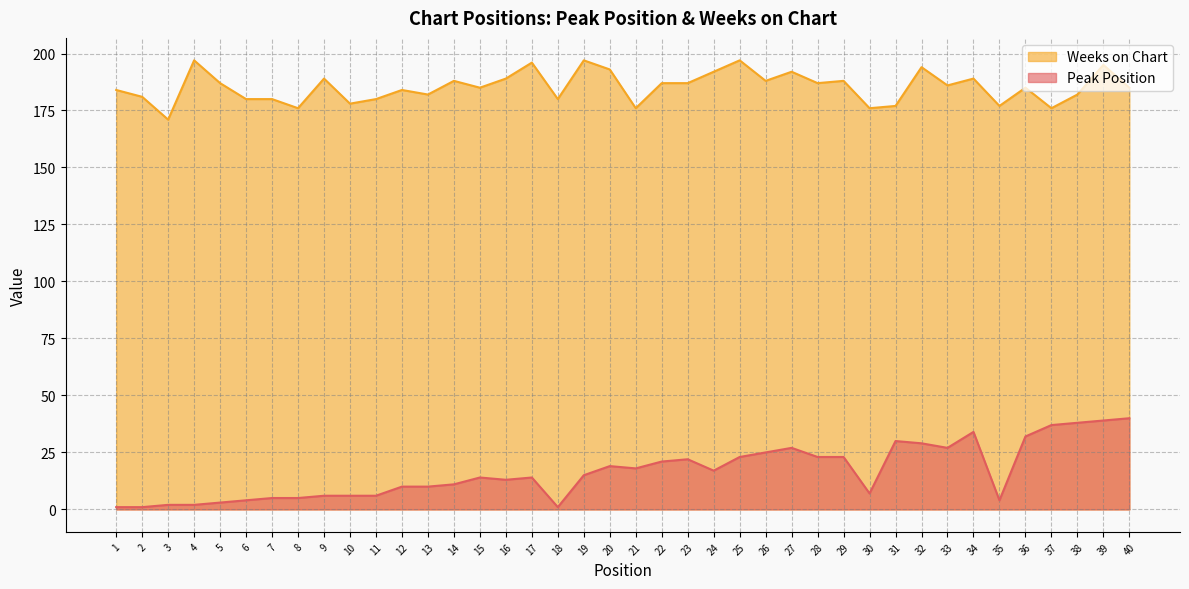

Reading right to left, list all the values displayed in this chart.

Peak Position: 40=40	39=39	38=38	37=37	36=32	35=4	34=34	33=27	32=29	31=30	30=7	29=23	28=23	27=27	26=25	25=23	24=17	23=22	22=21	21=18	20=19	19=15	18=1	17=14	16=13	15=14	14=11	13=10	12=10	11=6	10=6	9=6	8=5	7=5	6=4	5=3	4=2	3=2	2=1	1=1
Weeks on Chart: 40=185	39=195	38=182	37=176	36=185	35=177	34=189	33=186	32=194	31=177	30=176	29=188	28=187	27=192	26=188	25=197	24=192	23=187	22=187	21=176	20=193	19=197	18=180	17=196	16=189	15=185	14=188	13=182	12=184	11=180	10=178	9=189	8=176	7=180	6=180	5=187	4=197	3=171	2=181	1=184